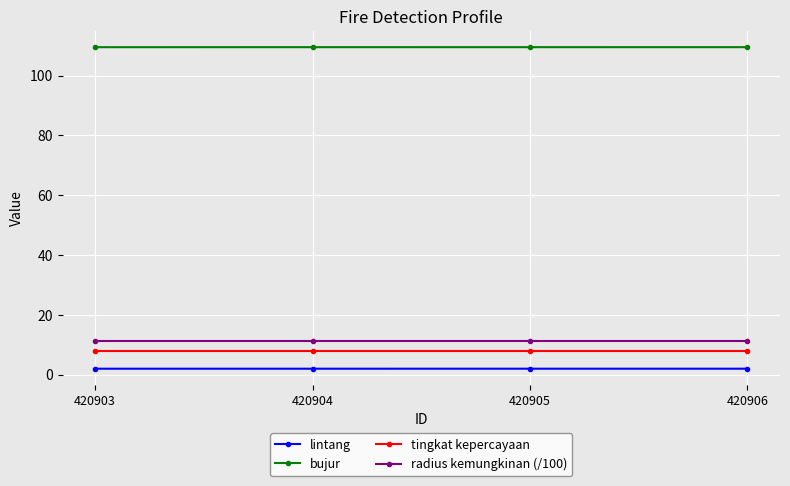

True or false: lintang and tingkat kepercayaan intersect in this chart.

False